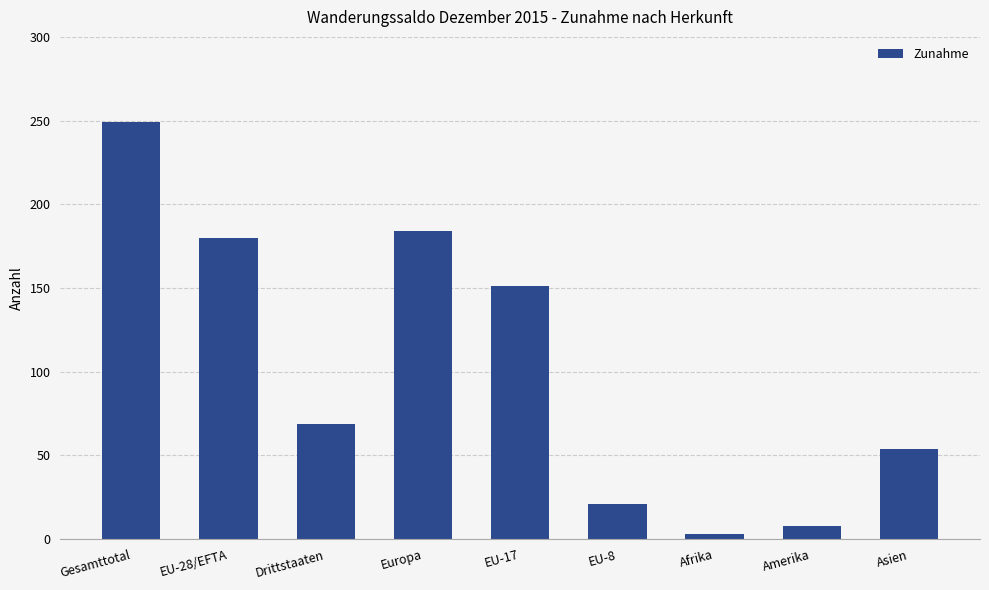

At which category does the chart reach its peak across all series?

Gesamttotal